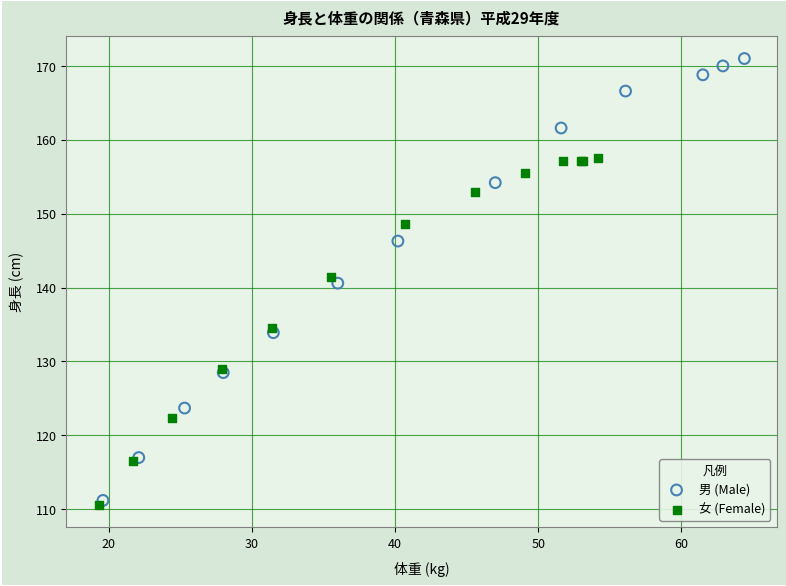

Which series reaches the maximum Y coordinate?

男 (Male)